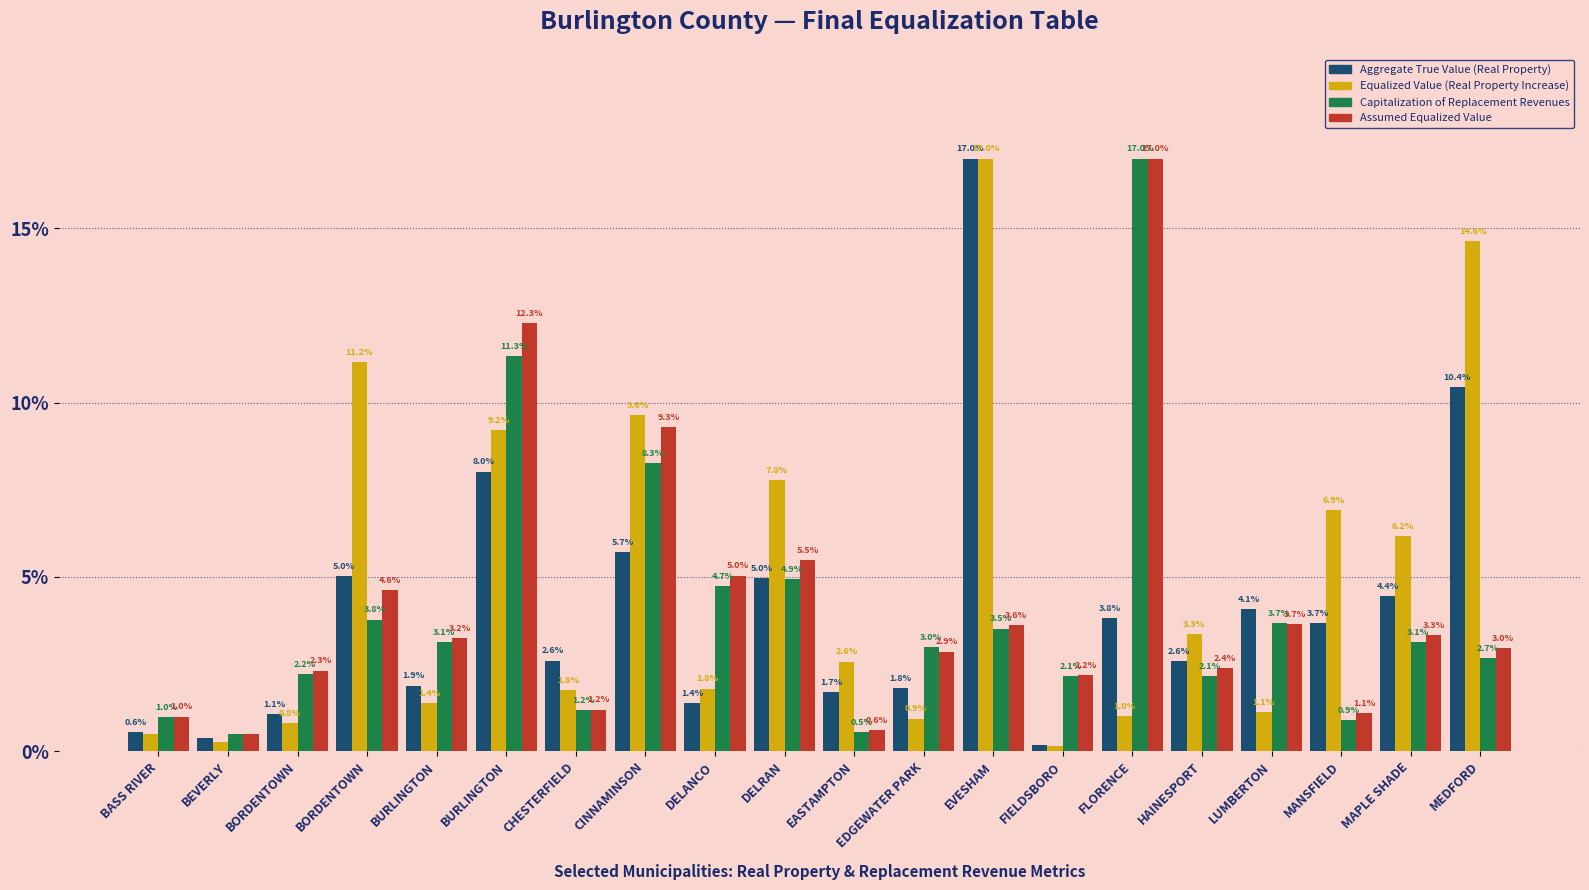

Which series has the largest total across all categories?

Equalized Value (Real Property Increase)